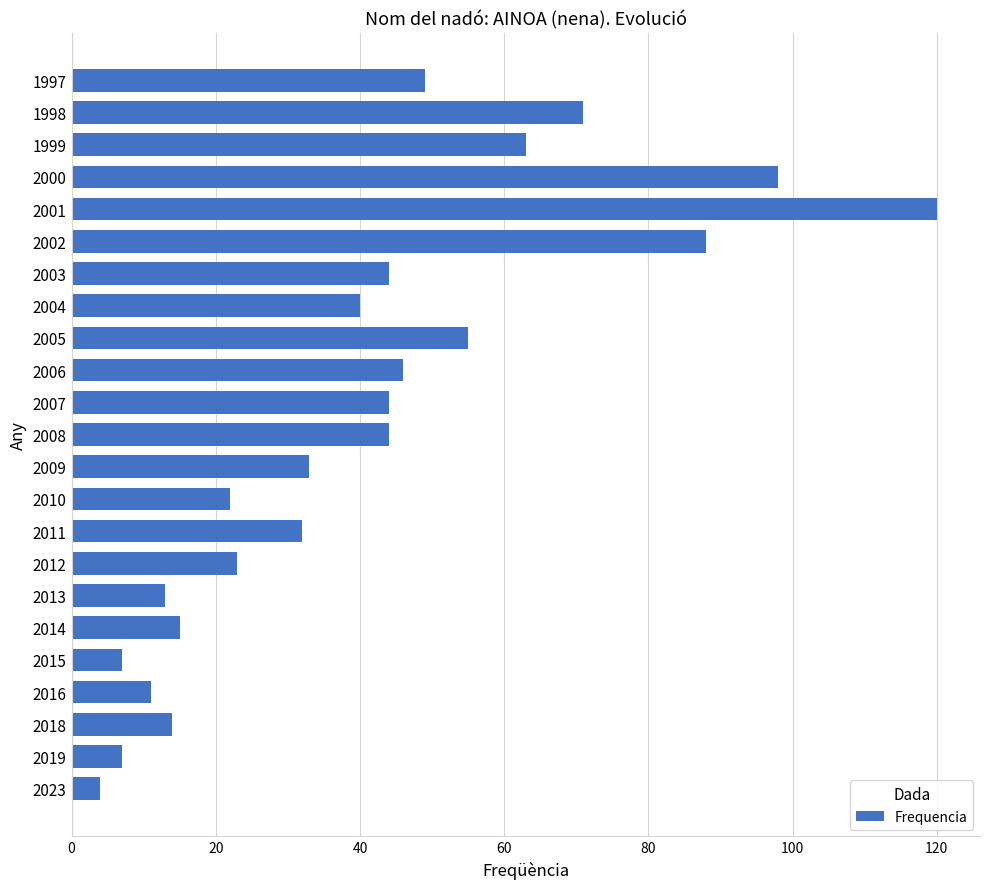

What is the sum of all values?

943